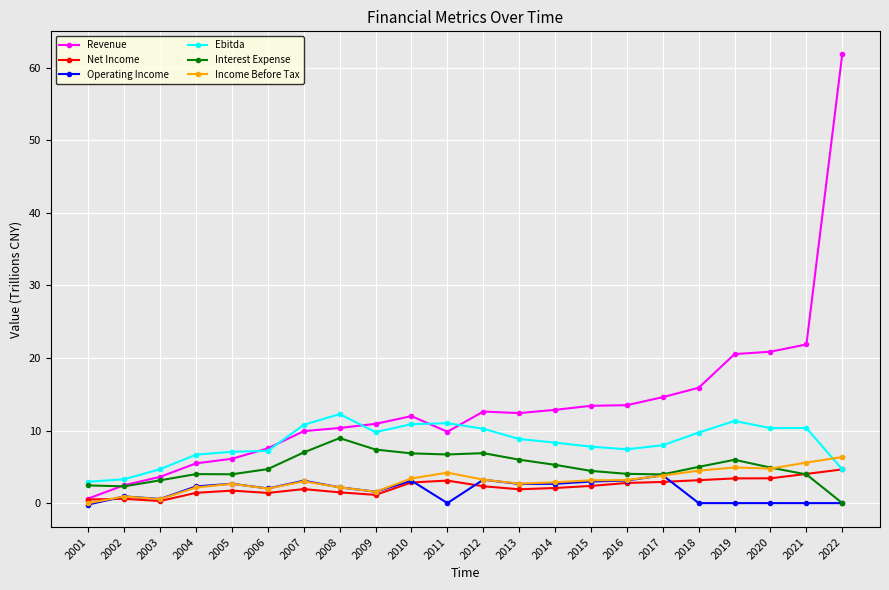

True or false: Operating Income has more than 0 points higher than both neighbors.

True